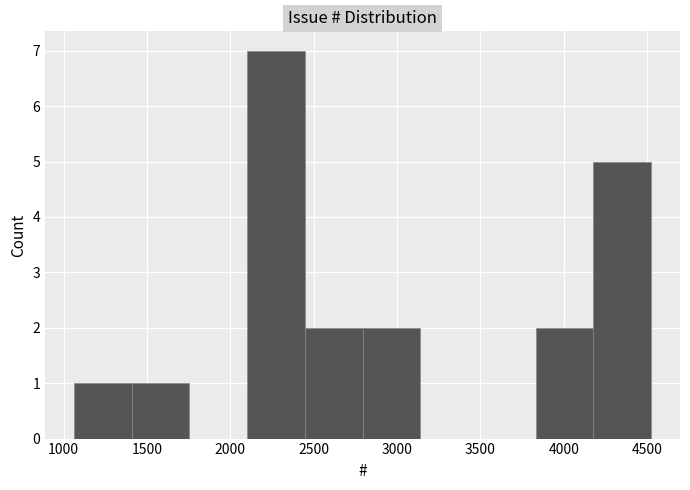

Over which range of the x-axis is the bar tallest?

2100 to 2450